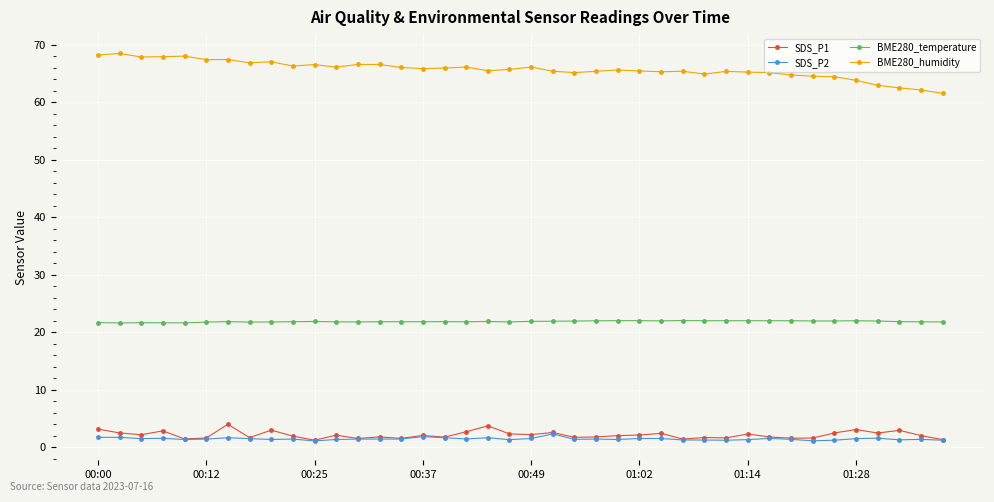

What is the value of the BME280_humidity point at the 33rd from the left?

64.8